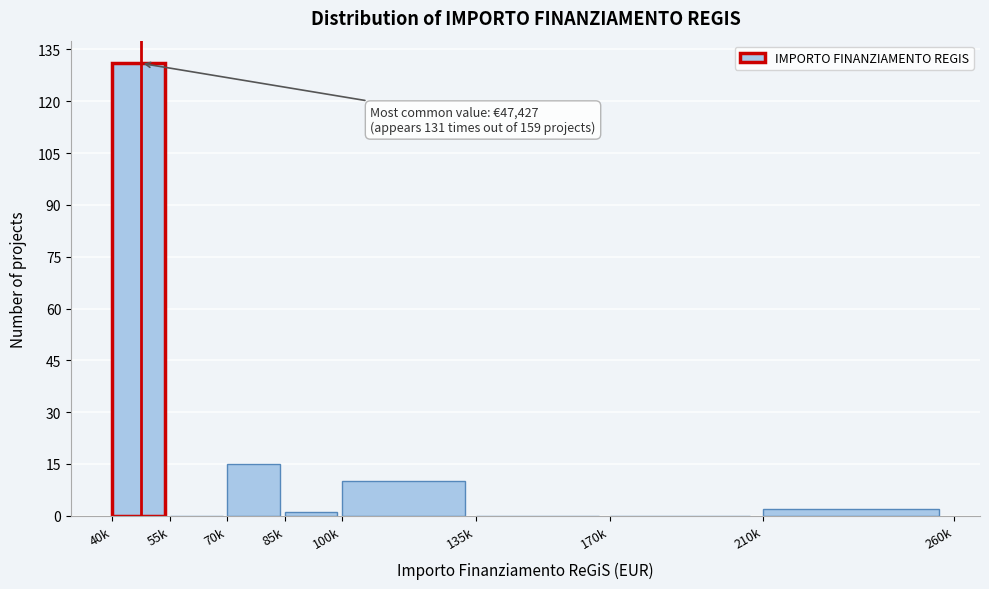

Reading left to right, list all the values displayed in this chart.

40k=131	55k=0	70k=15	85k=1	100k=10	135k=0	170k=0	210k=2